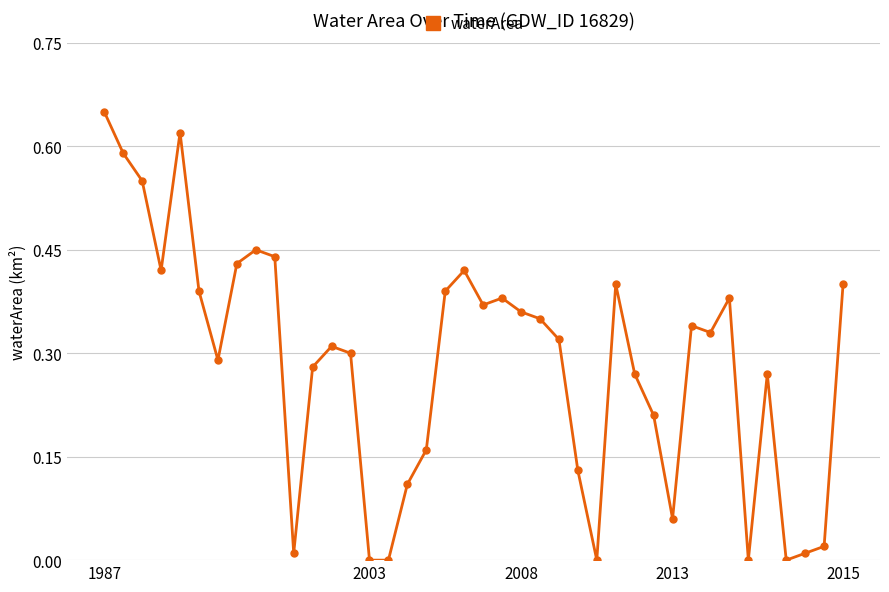

True or false: there are more than 2 points higher than both neighbors.

True